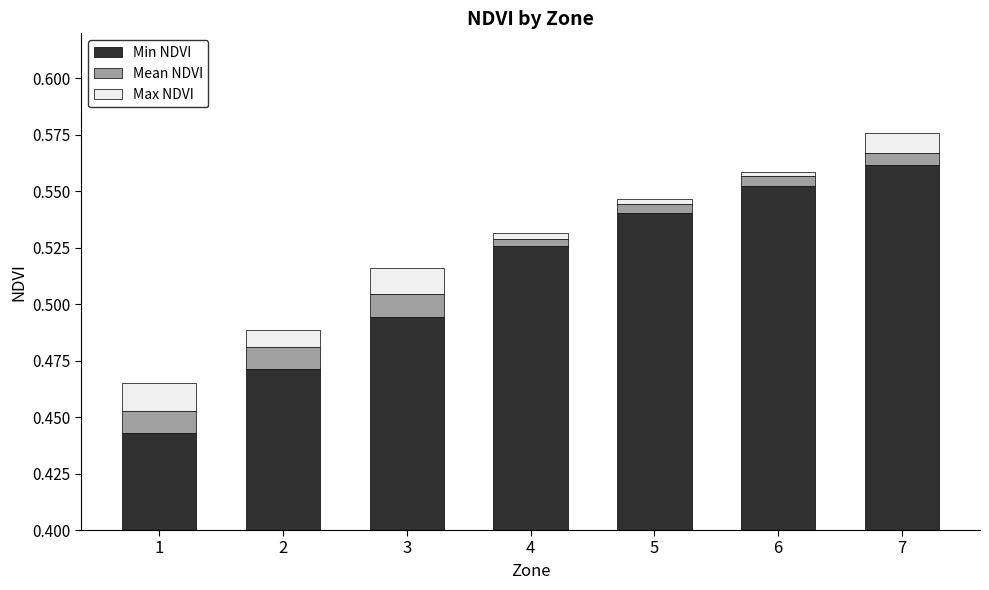

Which category has the lowest value in the Max NDVI series?

6